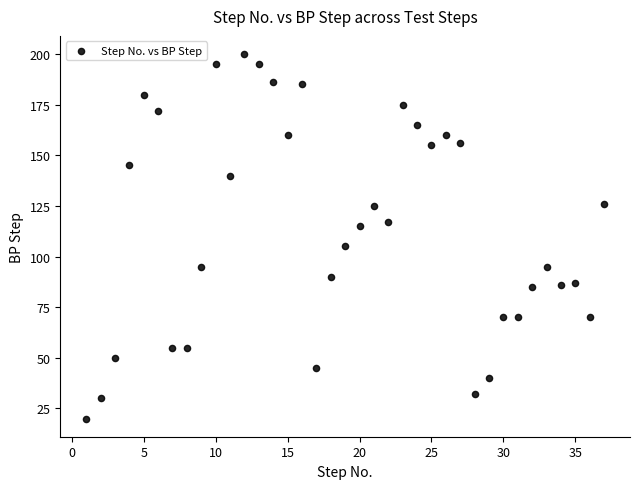

What is the range of Y values (max minus min)?

180